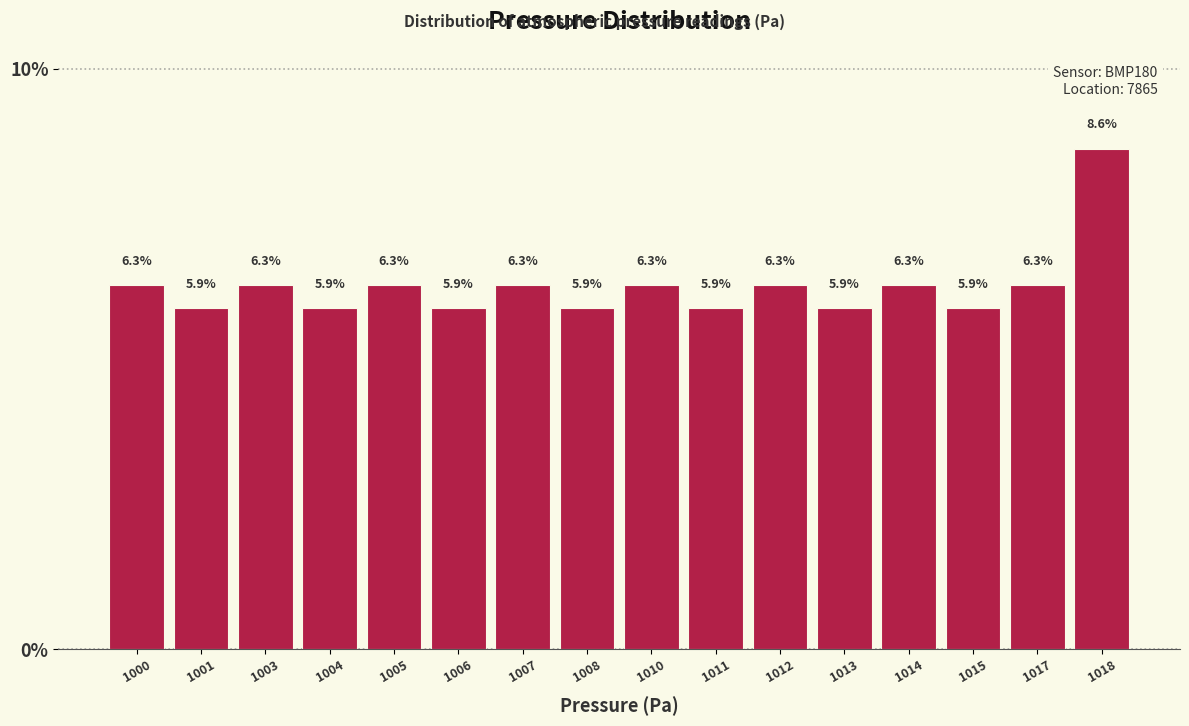

Reading left to right, transcribe all the data shown in this chart.

1000=6.3	1001=5.9	1003=6.3	1004=5.9	1005=6.3	1006=5.9	1007=6.3	1008=5.9	1010=6.3	1011=5.9	1012=6.3	1013=5.9	1014=6.3	1015=5.9	1017=6.3	1018=8.6